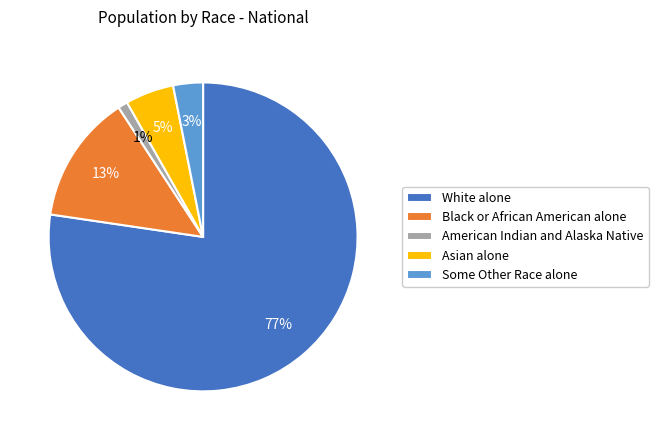

Rank the categories by value from highest to lowest.

White alone, Black or African American alone, Asian alone, Some Other Race alone, American Indian and Alaska Native